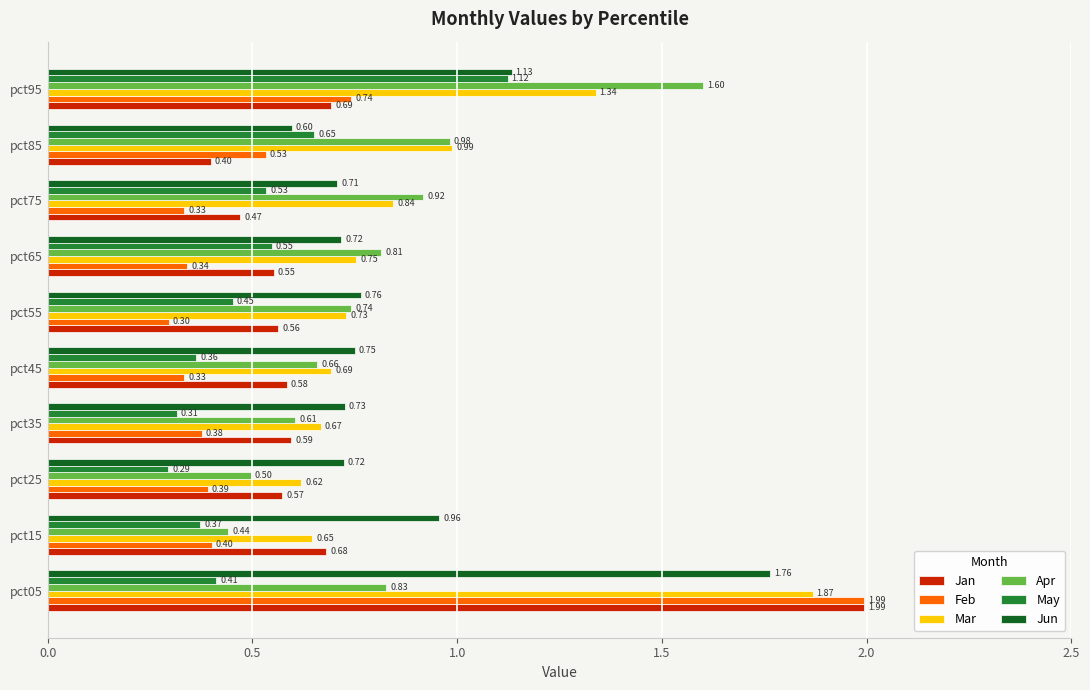

What is the difference between the maximum and second lowest values in the Feb series?

1.7